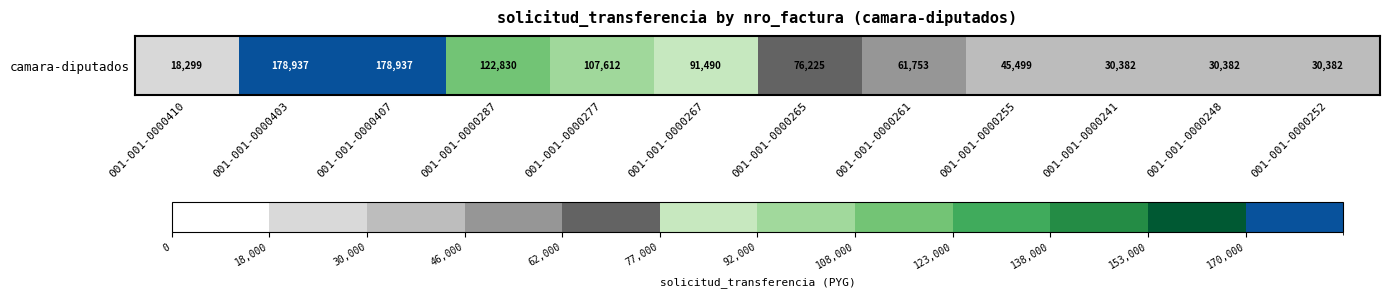

At which label is the value closest to 98618?

001-001-0000267